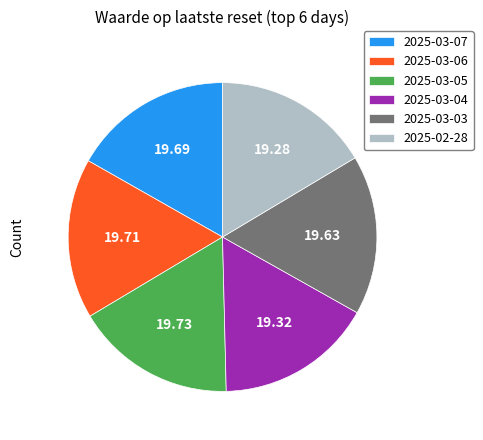

What is the ratio of the value at 2025-03-06 to the value at 2025-03-03?

1.0